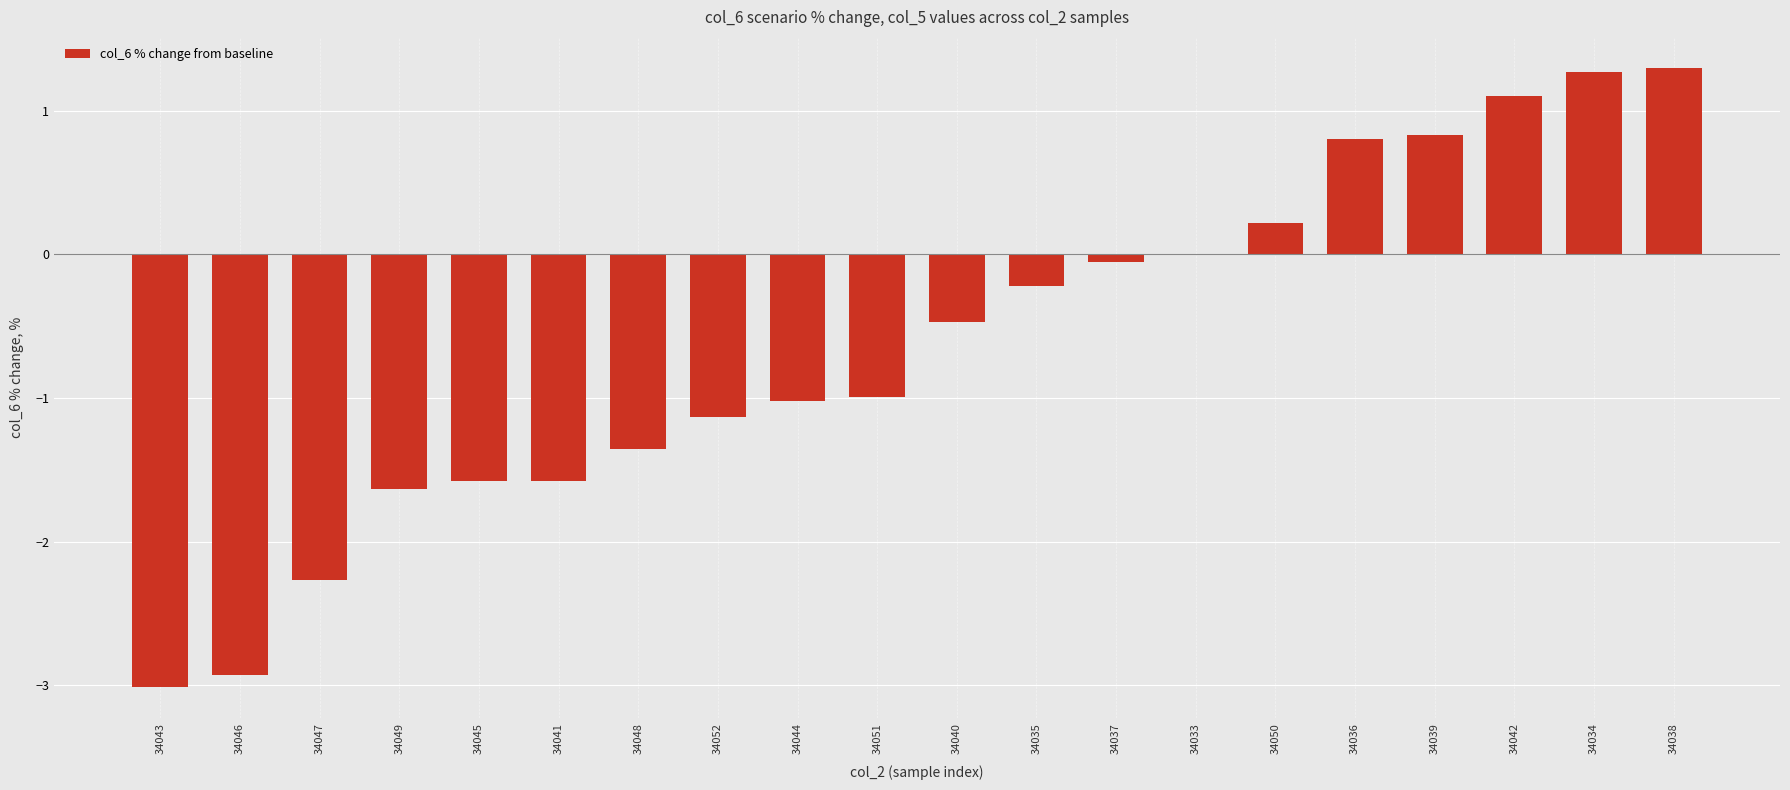

The value at 34035 is -0.2. True or false?

True